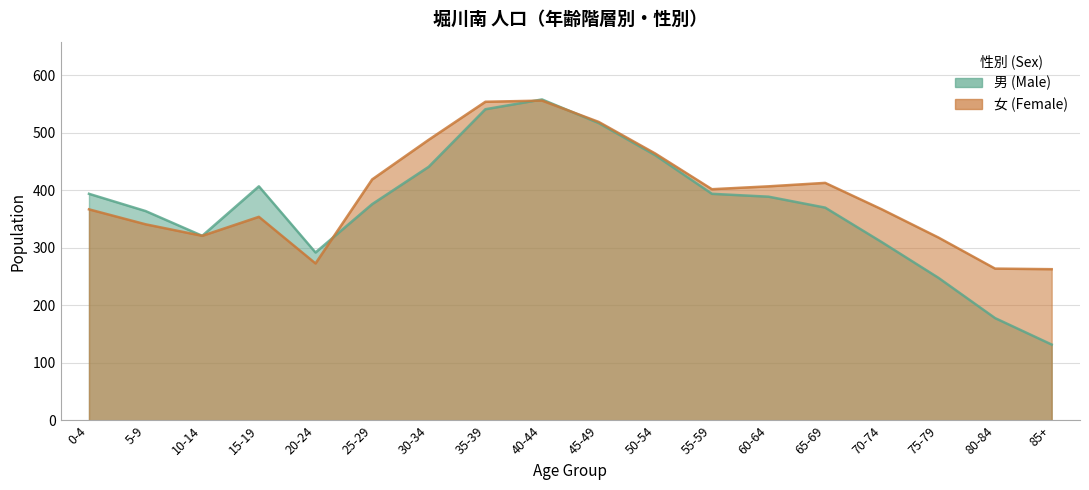

Where does the 女 (Female) series first go above 402?

25-29